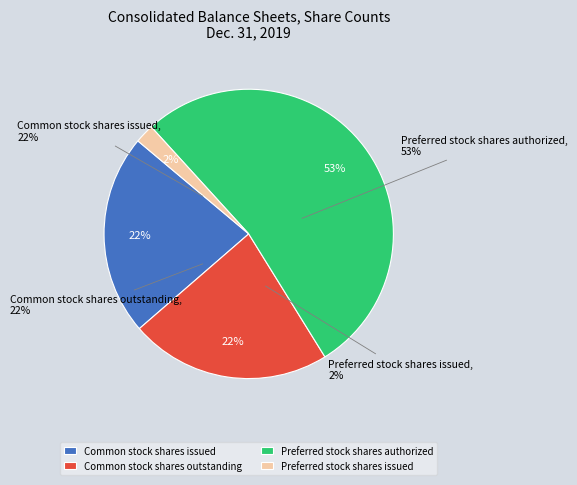

What percentage is the Preferred stock shares authorized slice, to the nearest percent?

53%